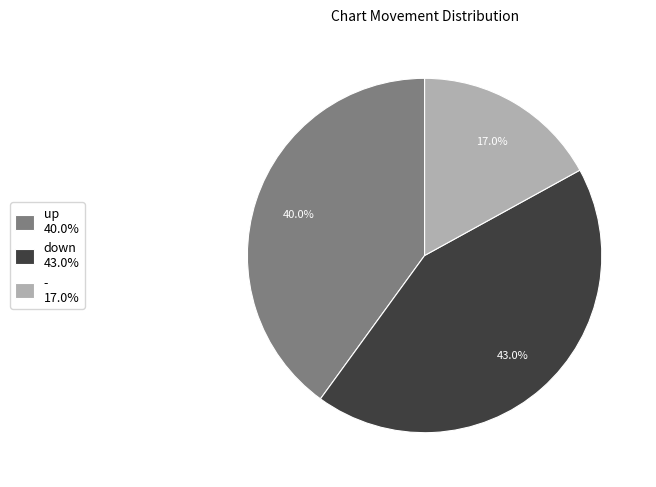

Which category has the smallest portion of the pie?

-